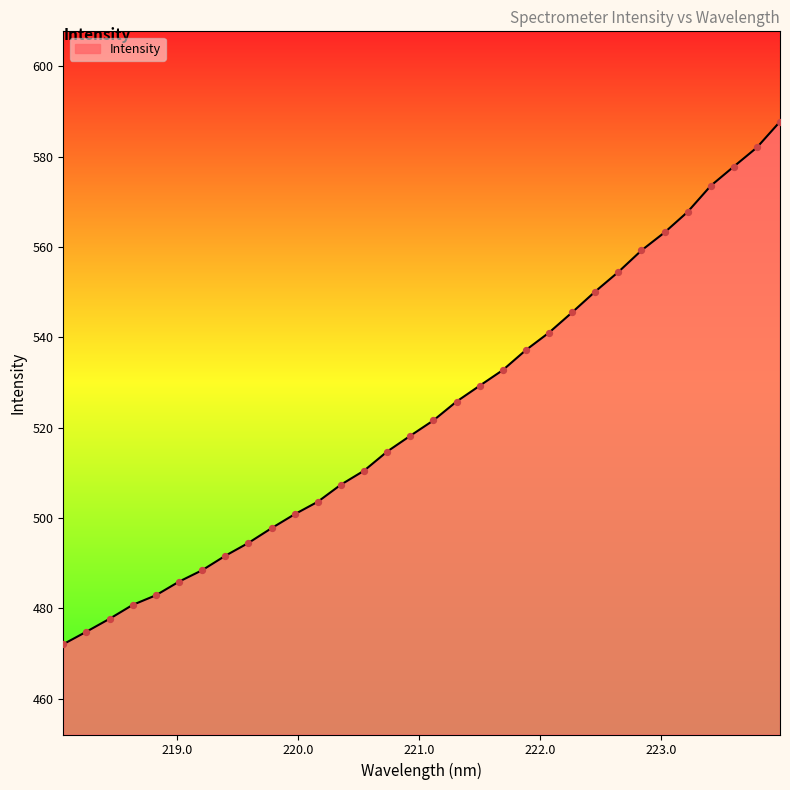

What is the smallest value displayed?

472.0